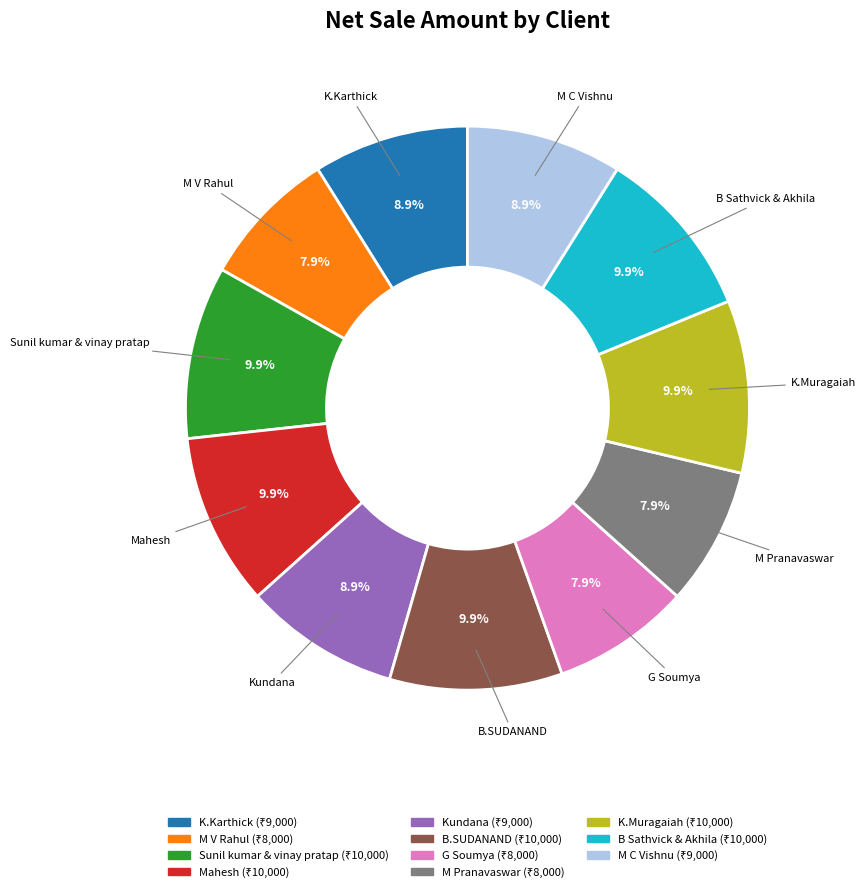

How much of the chart is everything except B.SUDANAND?

90.1%